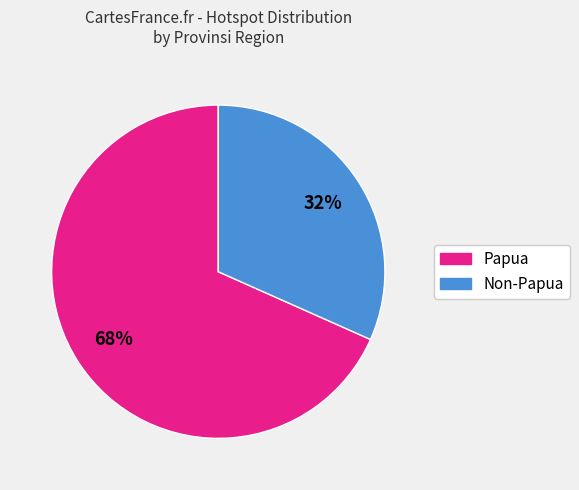

How many slices are in this pie chart?

2